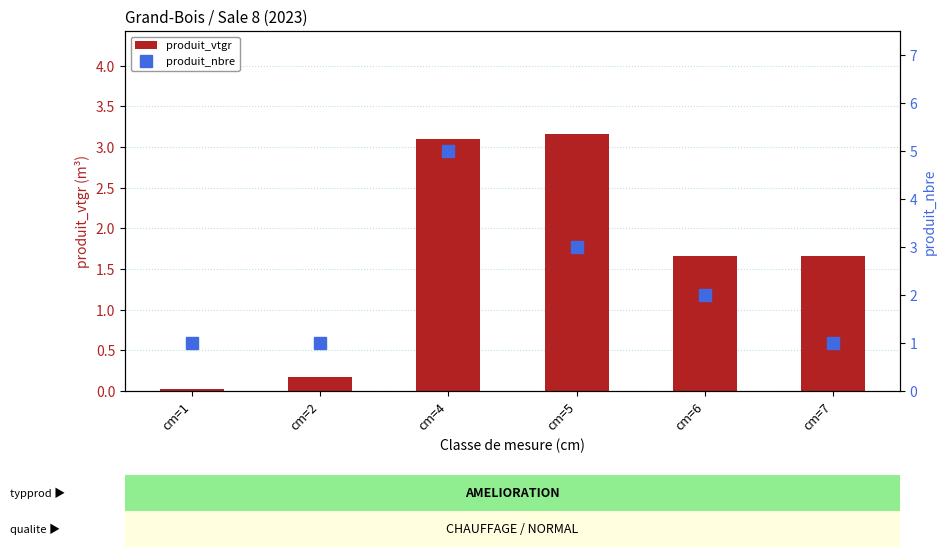

What is the value of the produit_vtgr bar at the 2nd from the left?

0.2